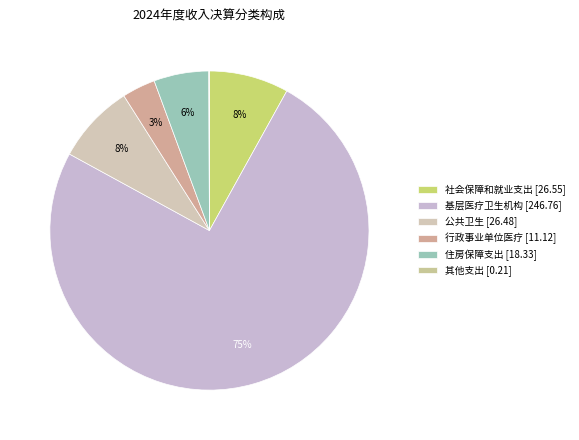

How many segments does this pie chart have?

6